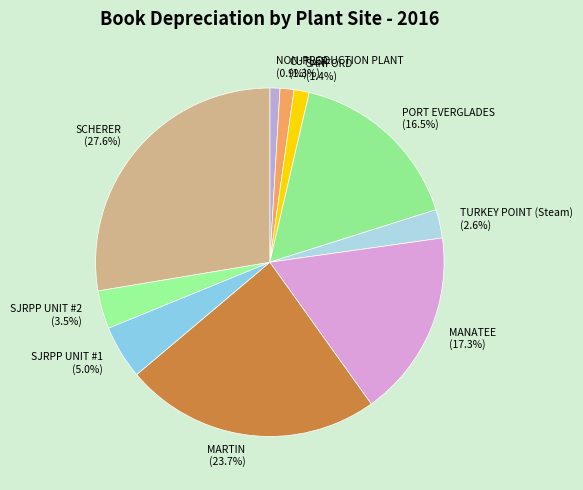

To the nearest percent, what portion does MARTIN represent?

24%